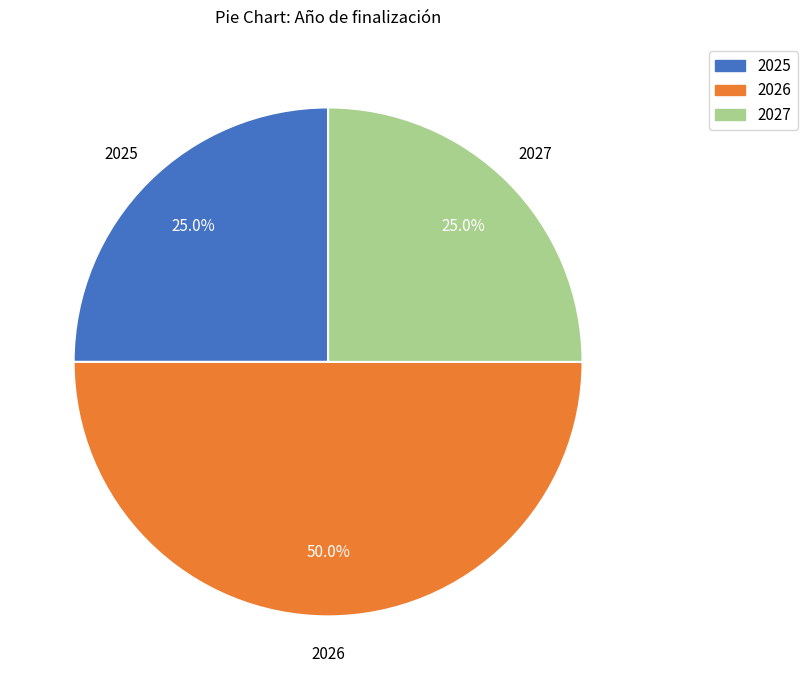

Does 2027 represent more than half of the total?

No